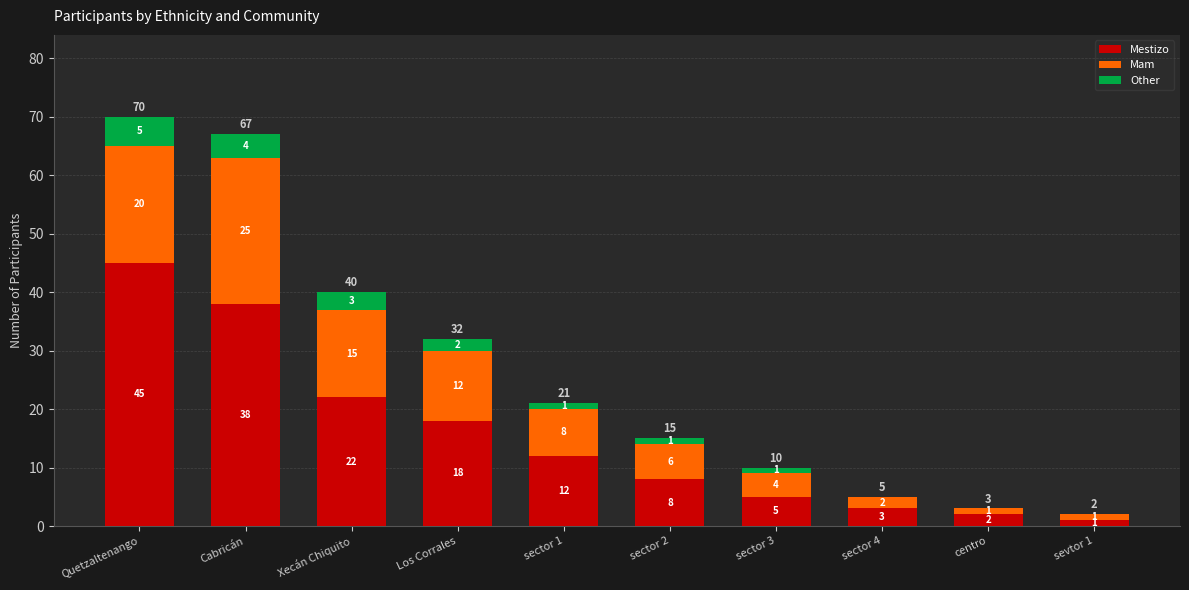

What is the sum of the Mestizo values at sevtor 1 and centro?

3